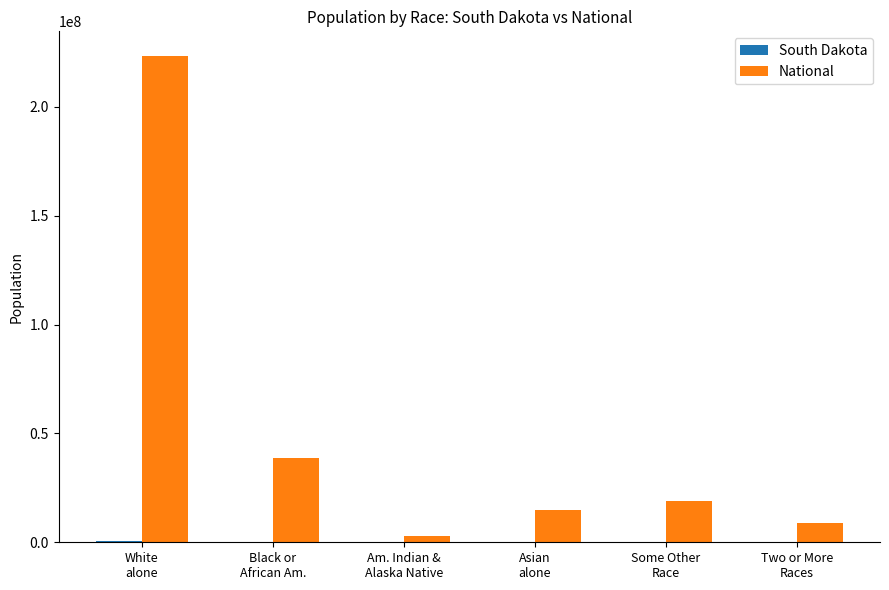

Which series has the largest total across all categories?

National